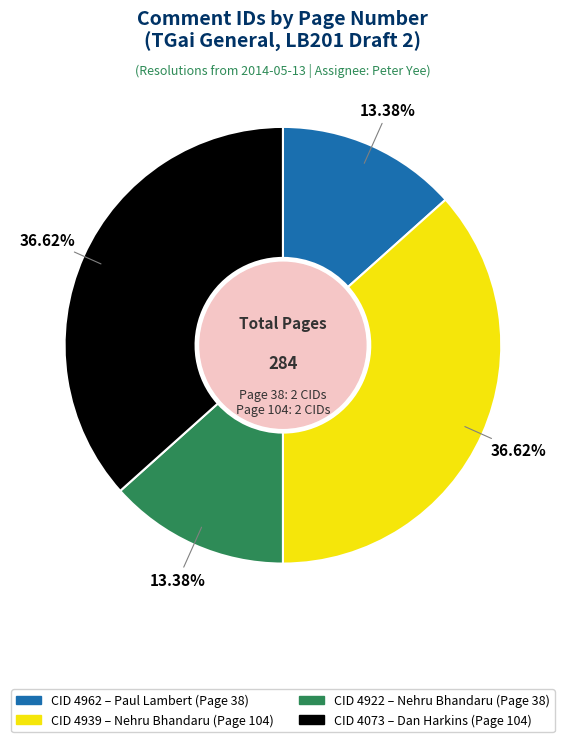

To the nearest percent, what is the combined percentage of CID 4922 and CID 4962?

27%